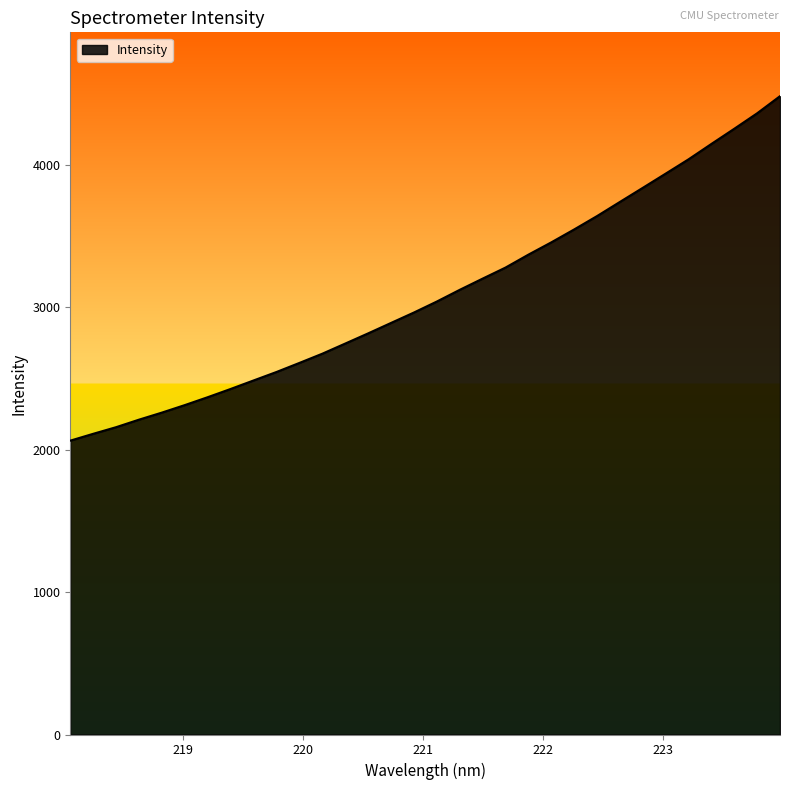

What is the smallest value displayed?

2063.9